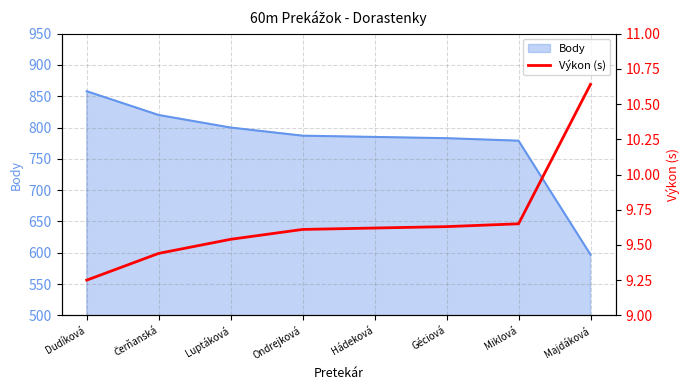

What is the difference between the maximum and minimum values?

1.4